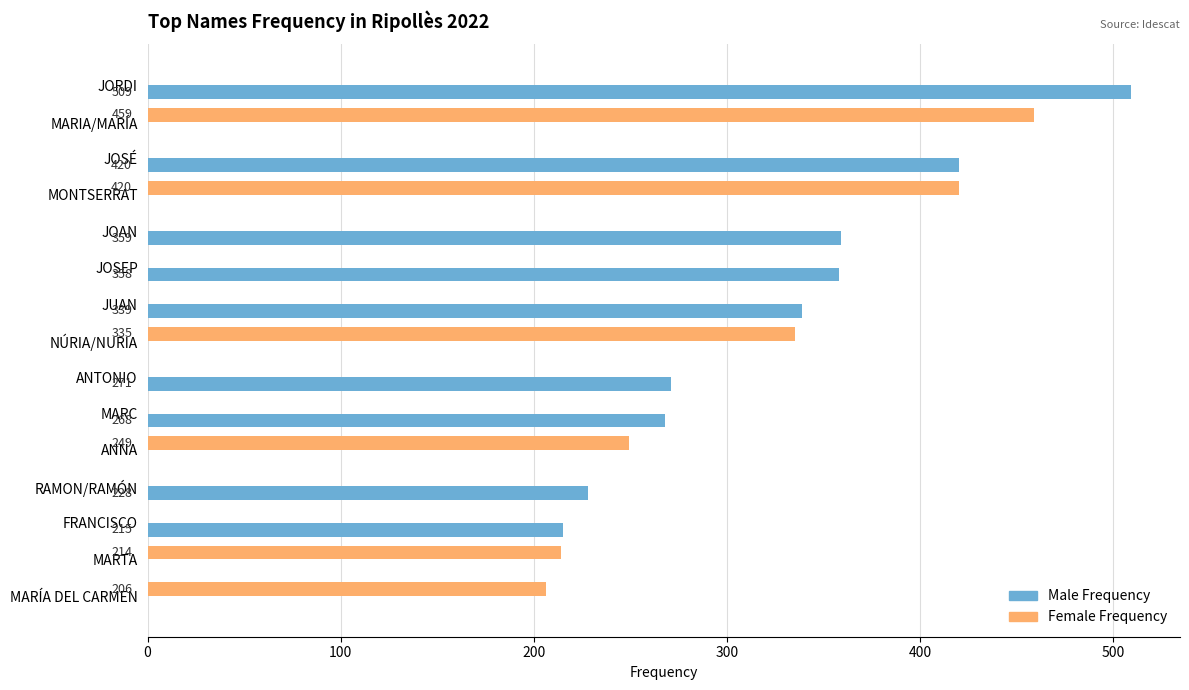

Which series has the largest total across all categories?

Male Frequency